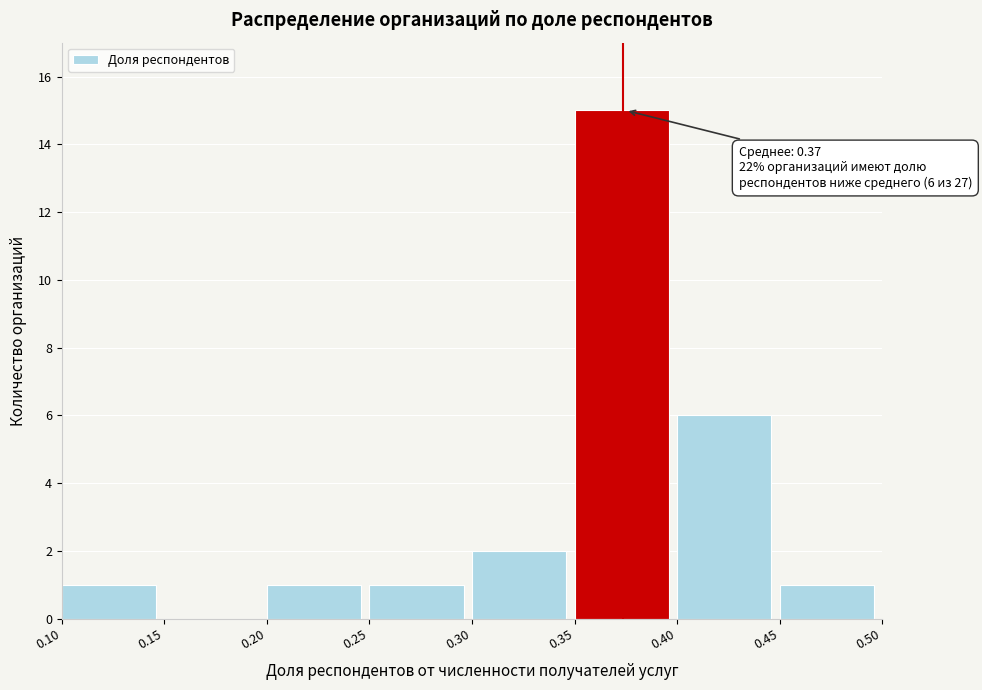

Which range on the x-axis has the tallest bar?

0.35 to 0.40